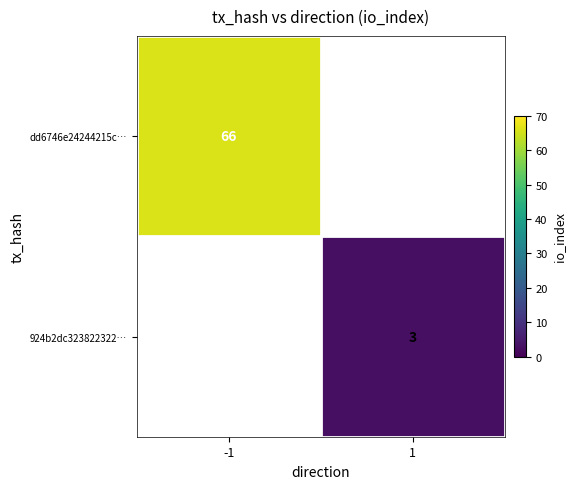

The value of dd6746e24244215c… at -1 is 37. True or false?

False